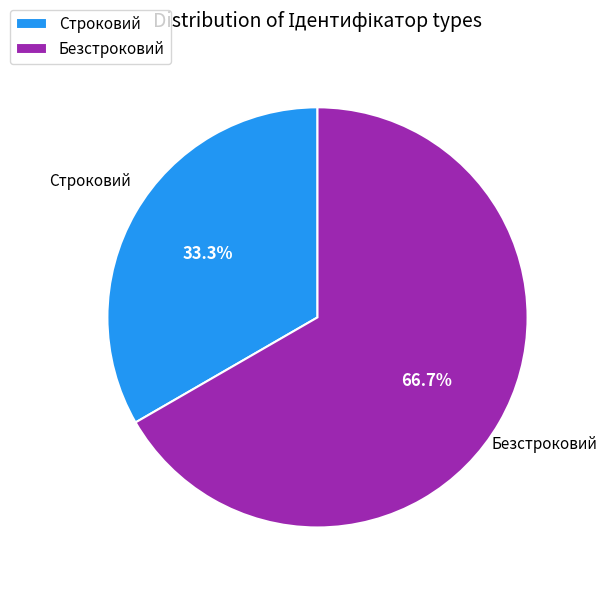

Which category has the smallest portion of the pie?

Строковий